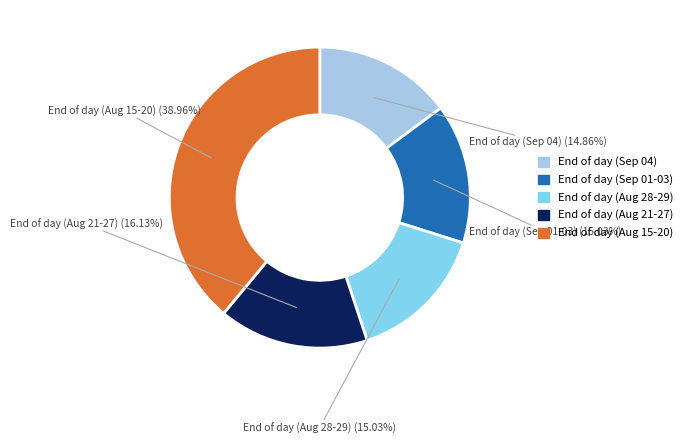

Is there a majority slice in this chart?

No